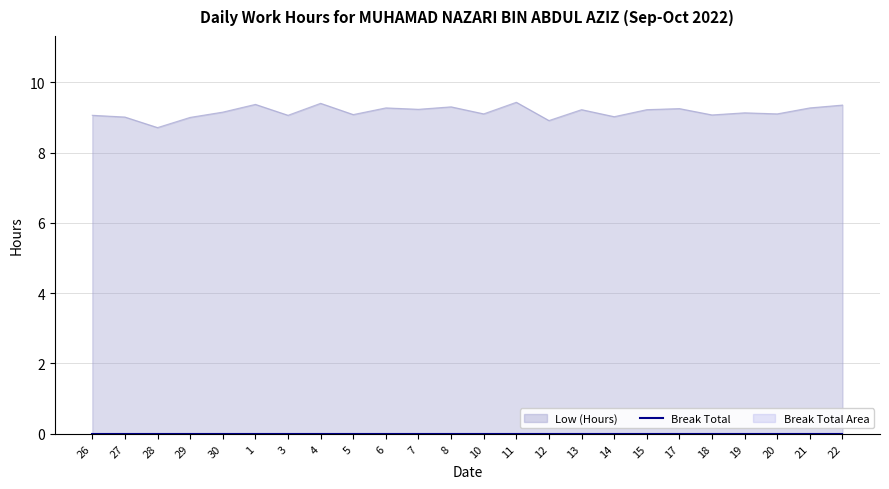

At which label does the data first exceed 9?

26